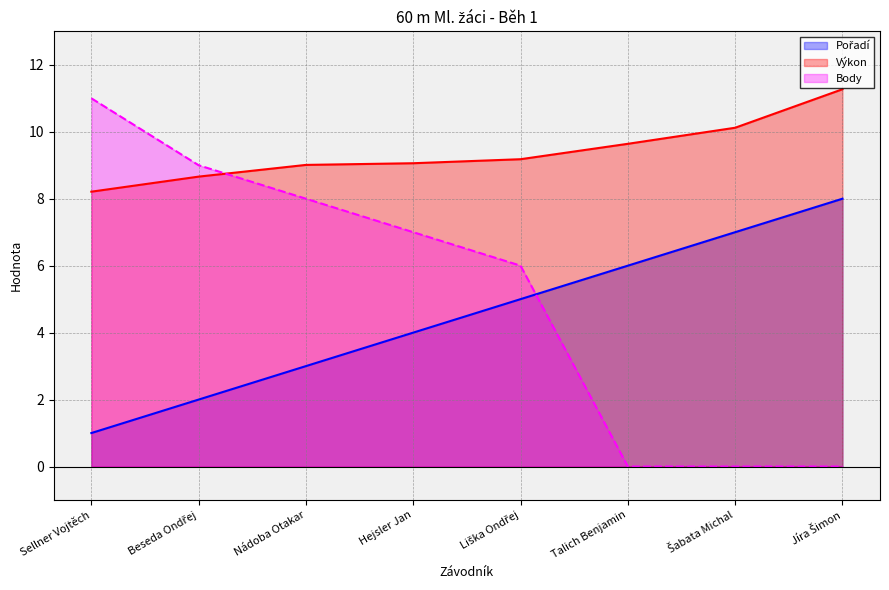

What is the difference between the Výkon values at Liška Ondřej and Hejsler Jan?

0.1